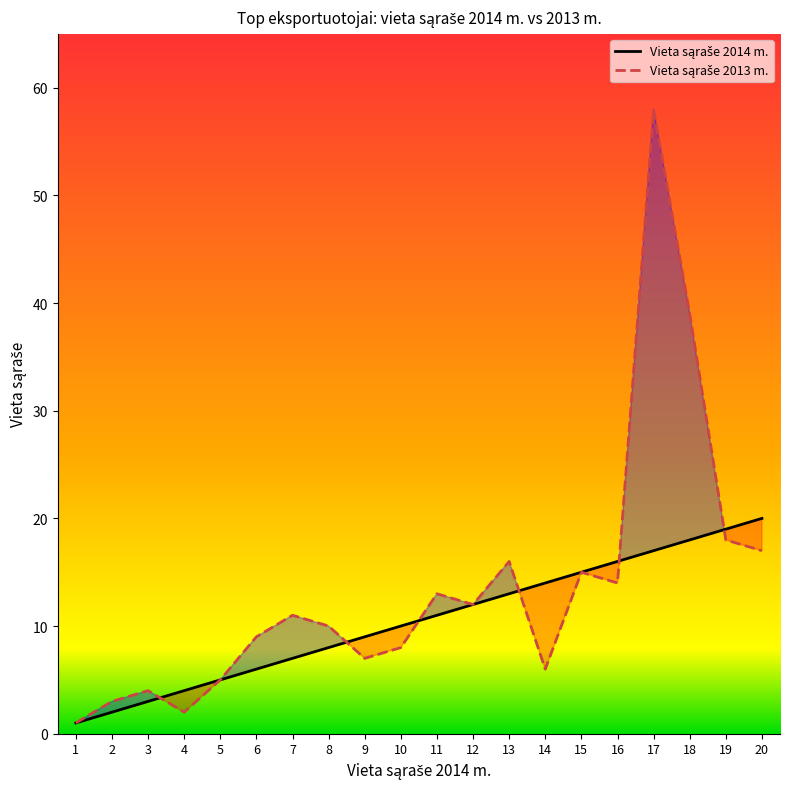

Reading left to right, extract all data points from this chart.

Vieta sąraše 2014 m.: 1	2	3	4	5	6	7	8	9	10	11	12	13	14	15	16	17	18	19	20
Vieta sąraše 2013 m.: 1	3	4	2	5	9	11	10	7	8	13	12	16	6	15	14	58	39	18	17